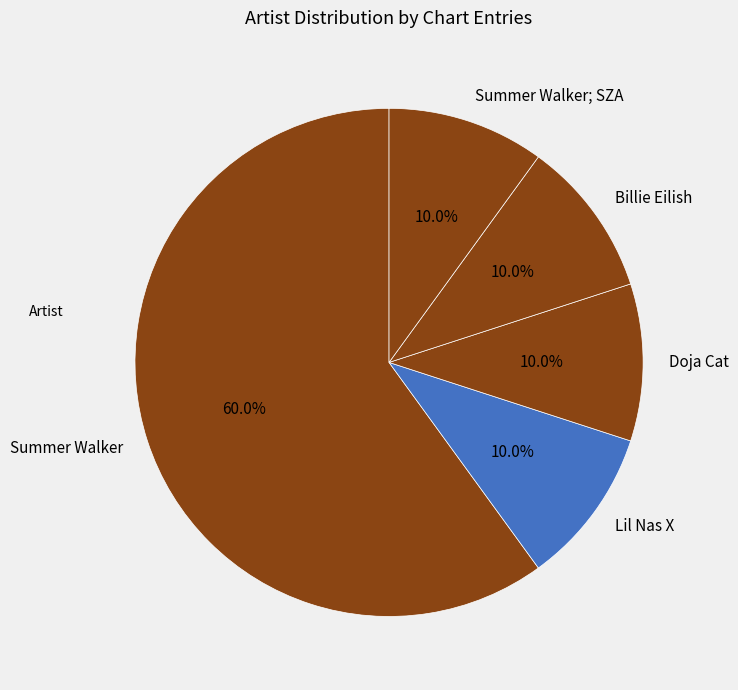

True or false: Lil Nas X accounts for 19% of the total.

False